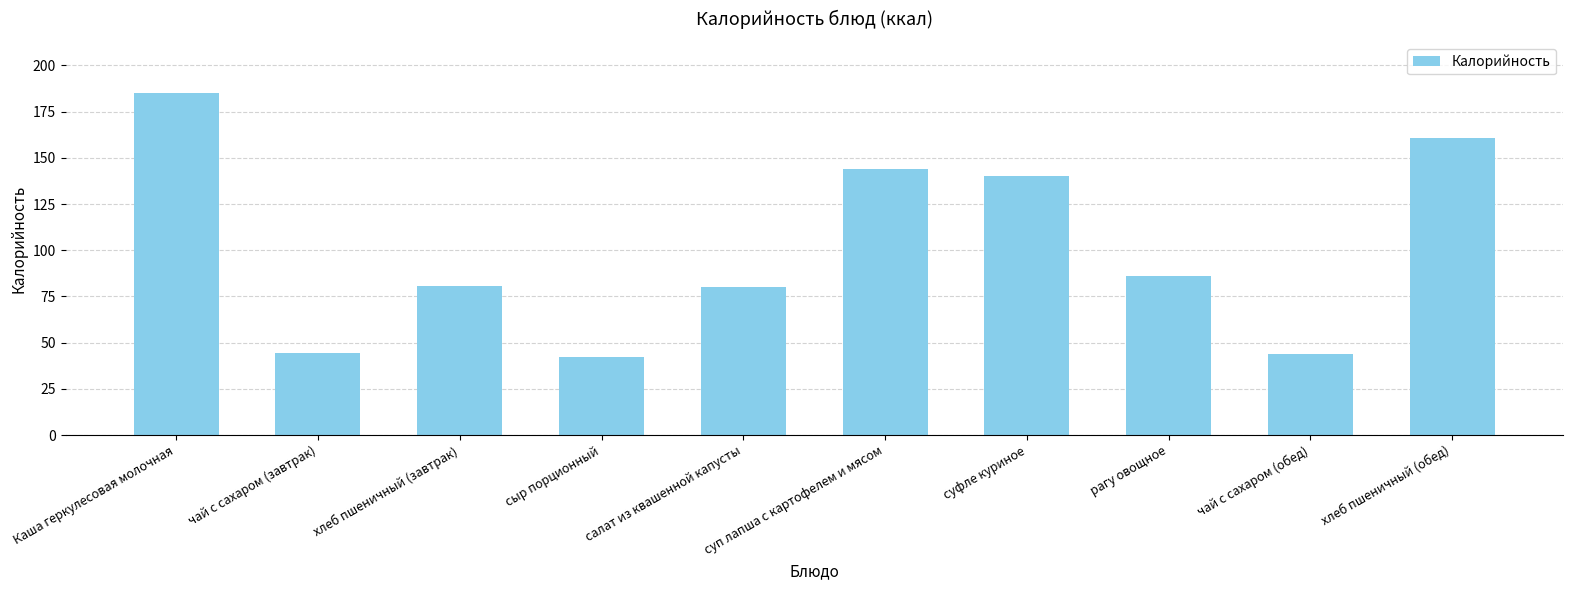

What is the label of the 3rd bar from the right?

рагу овощное